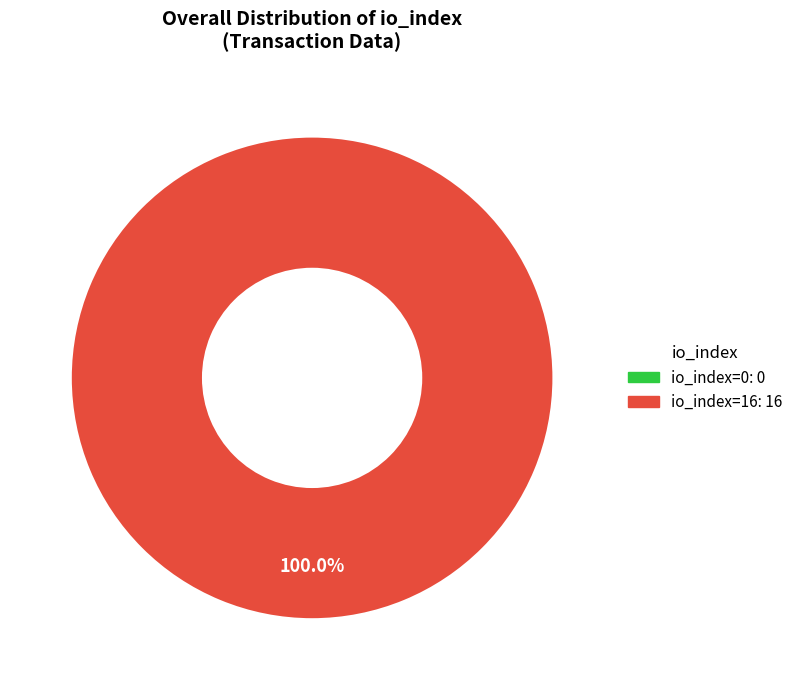

To the nearest percent, what percentage of the pie is io_index=16?

100%